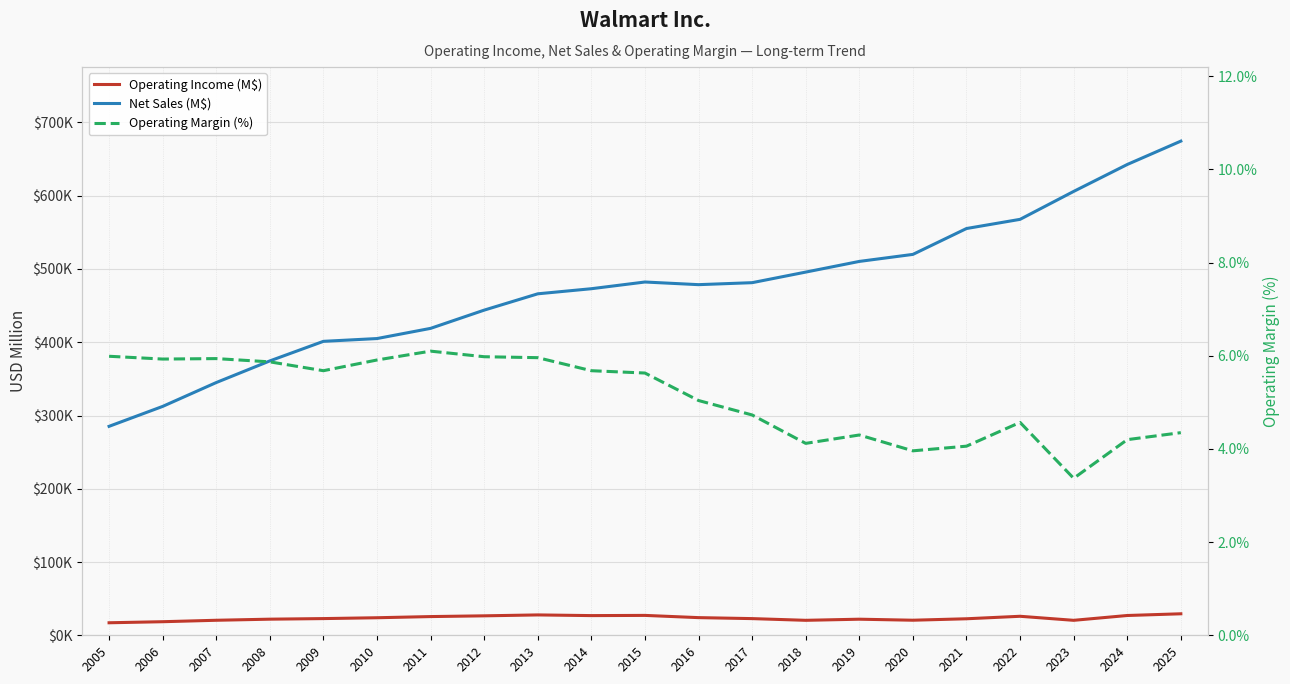

True or false: Net Sales (M$) has more than 2 interior local peaks.

False